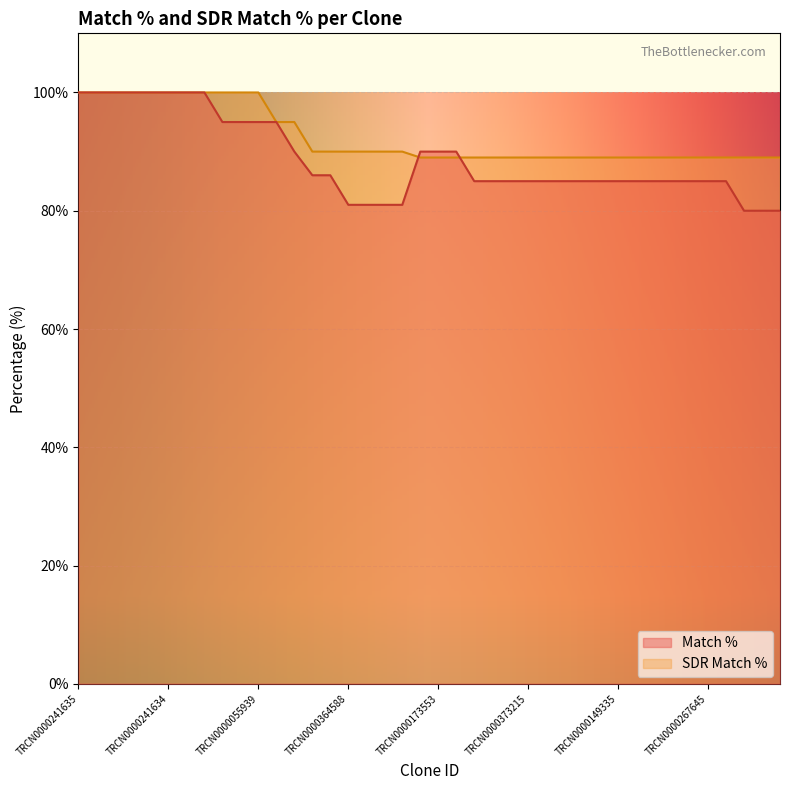

True or false: Match % has more than 0 interior local peaks.

False